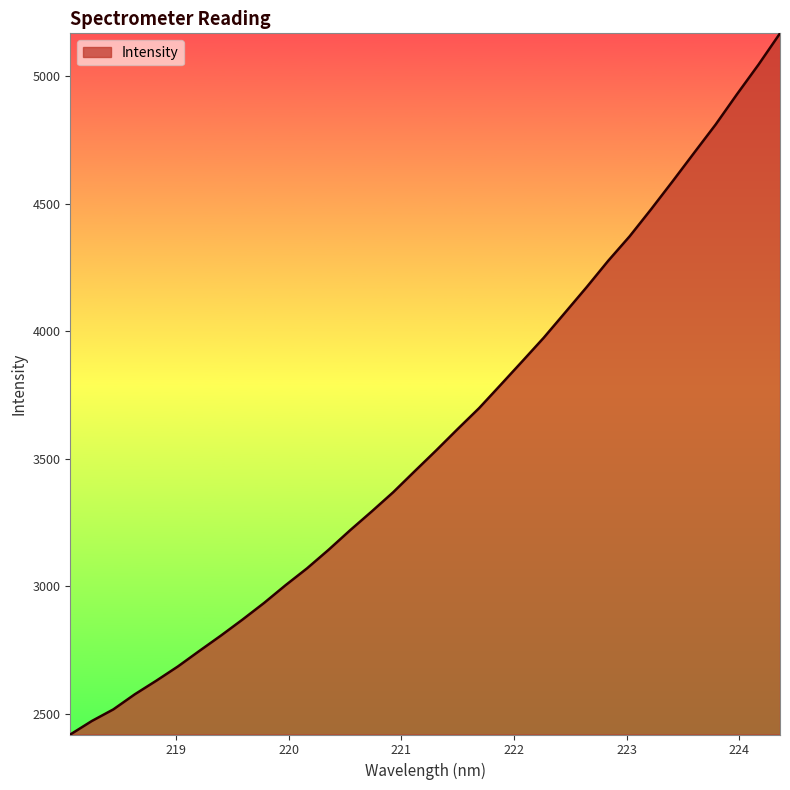

What is the minimum value shown in the chart?

2419.3